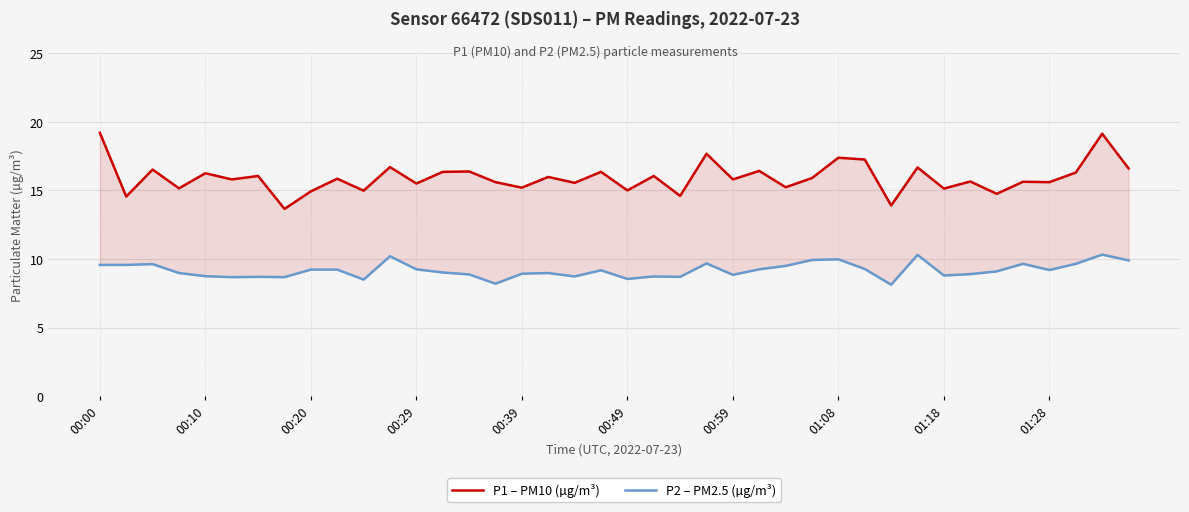

The value of P2 – PM2.5 (µg/m³) at 34 is 15.5. True or false?

False